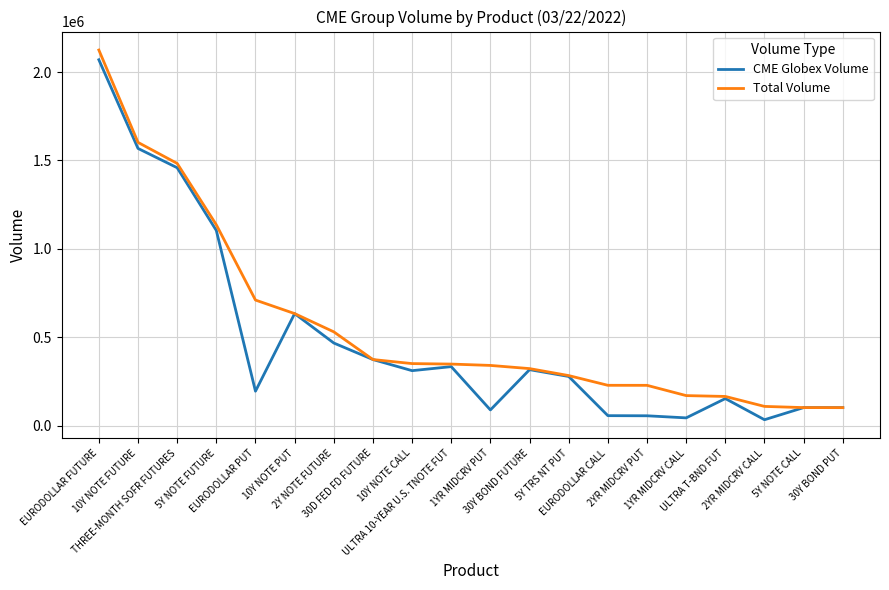

What is the maximum value shown in the chart?

2125005